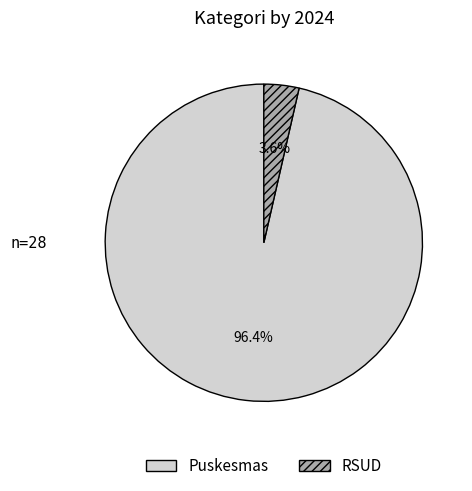

To the nearest percent, what percentage of the pie is Puskesmas?

96%